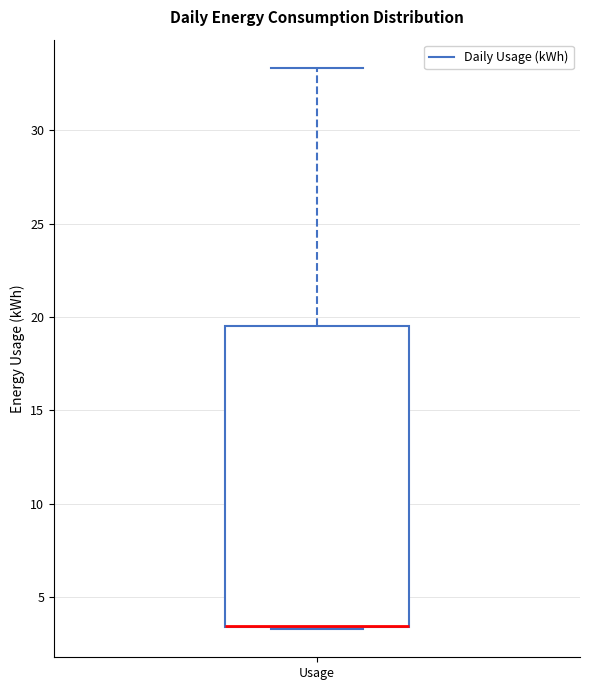

Read this box plot against the y-axis: the position of the median line, the range covered by the box, and the ends of both whiskers. The values are not printed on the chart, so give them approximately, as read against the axis.

median 3.5 (drawn on the box's lower edge), box 3.5 to 19.5, whiskers 3.5 to 33.5